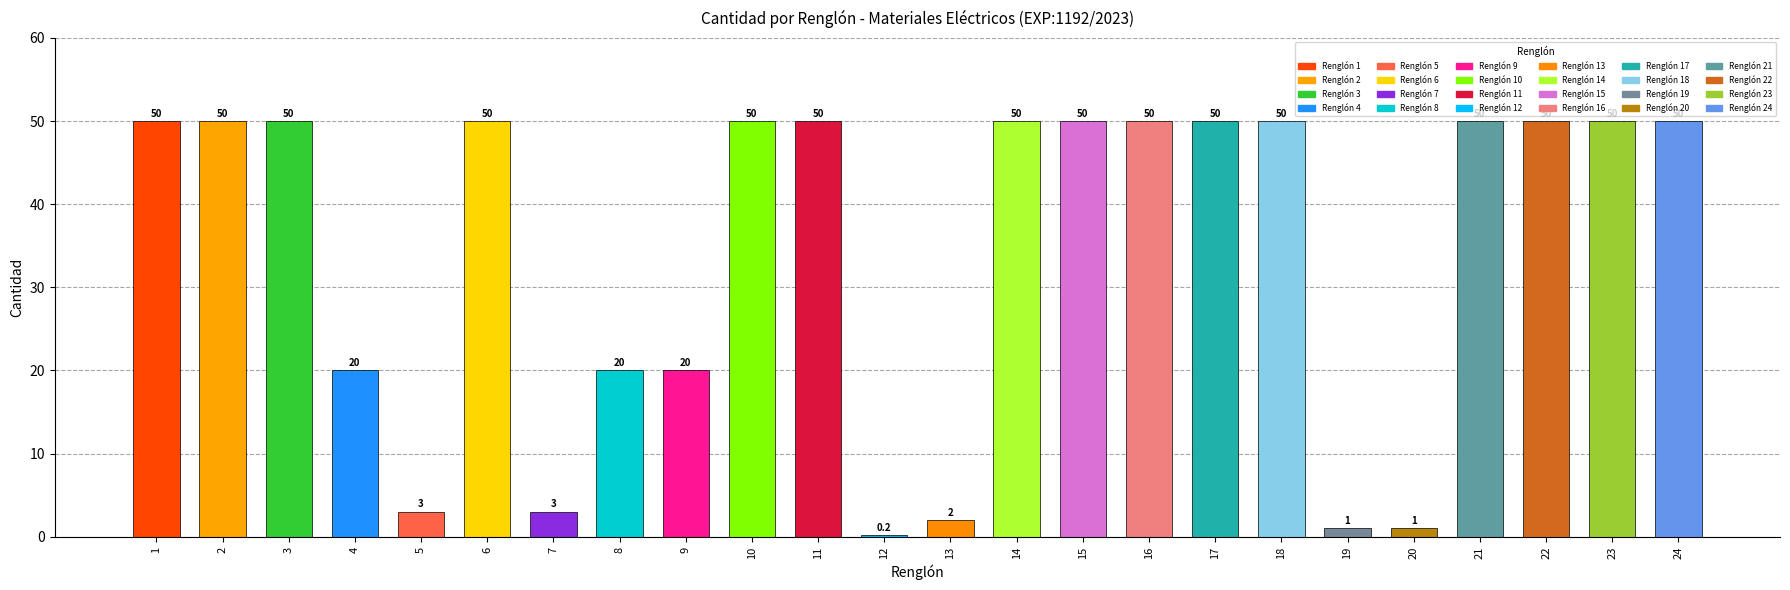

What value does the data have at 5?

3.0